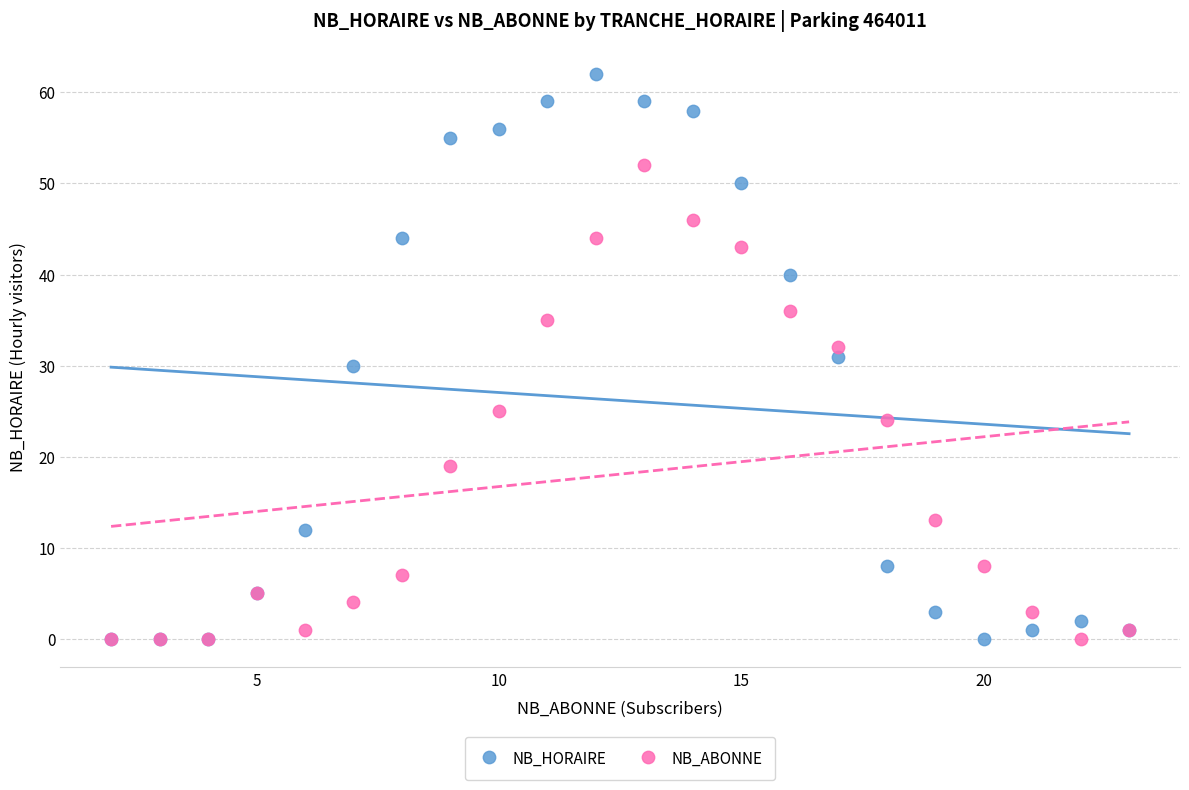

In the NB_ABONNE series, what Y value is closest to 26?

25